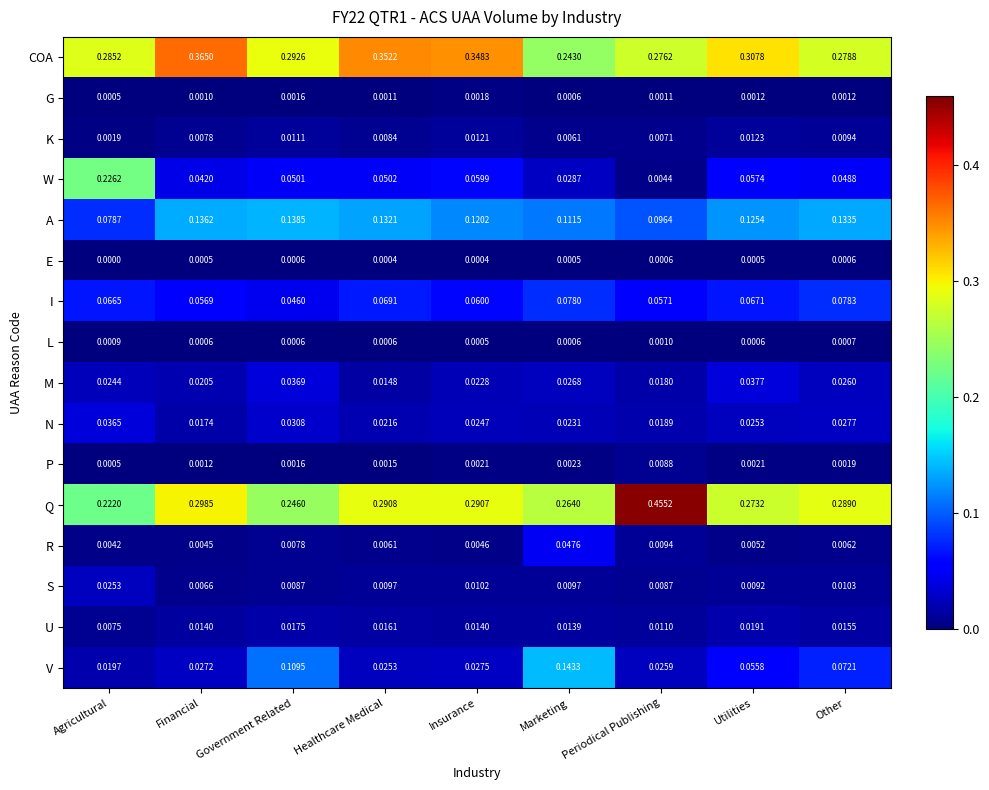

Which series has the widest spread of values?

Q